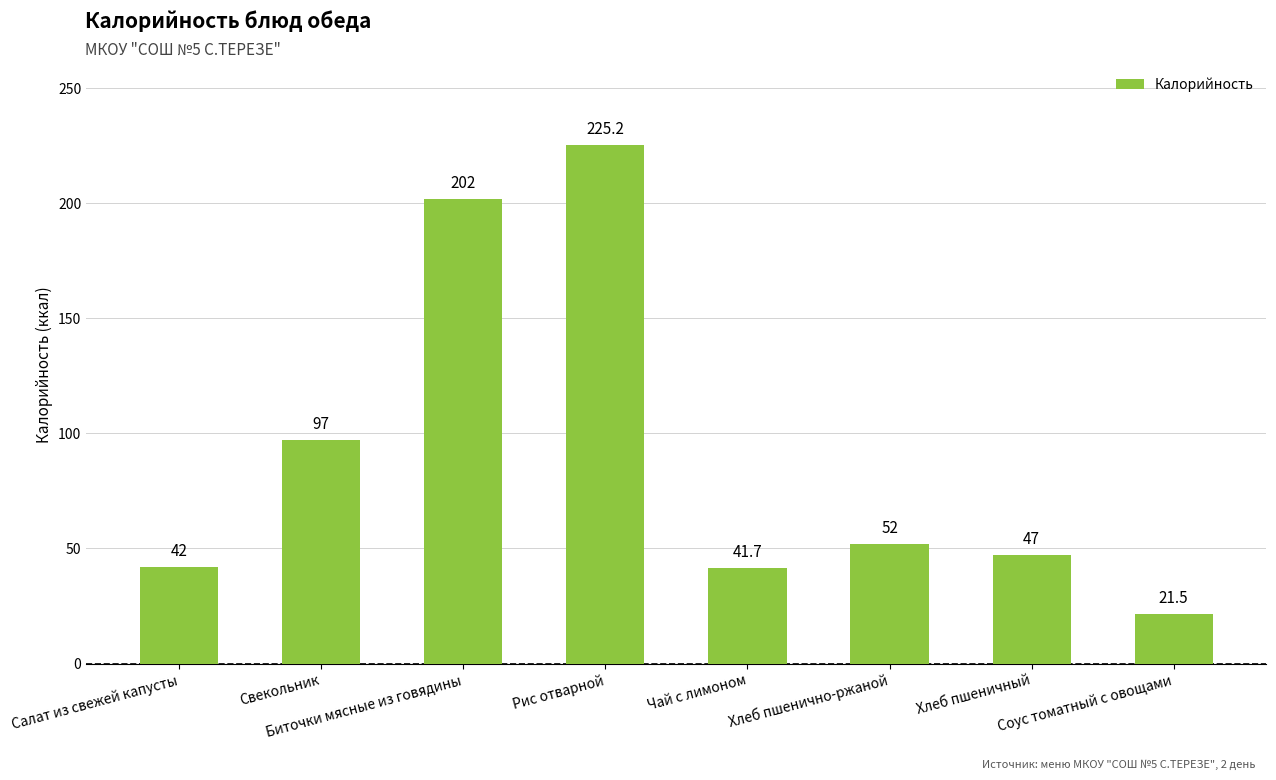

Is it true that the value at Салат из свежей капусты is 42.0?

True